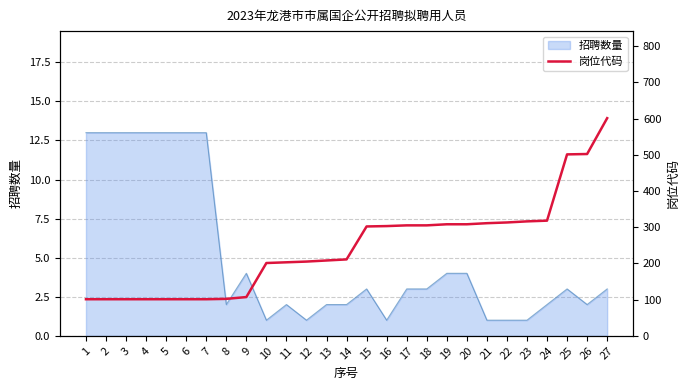

The chart shows a value of 308 at 20. True or false?

True